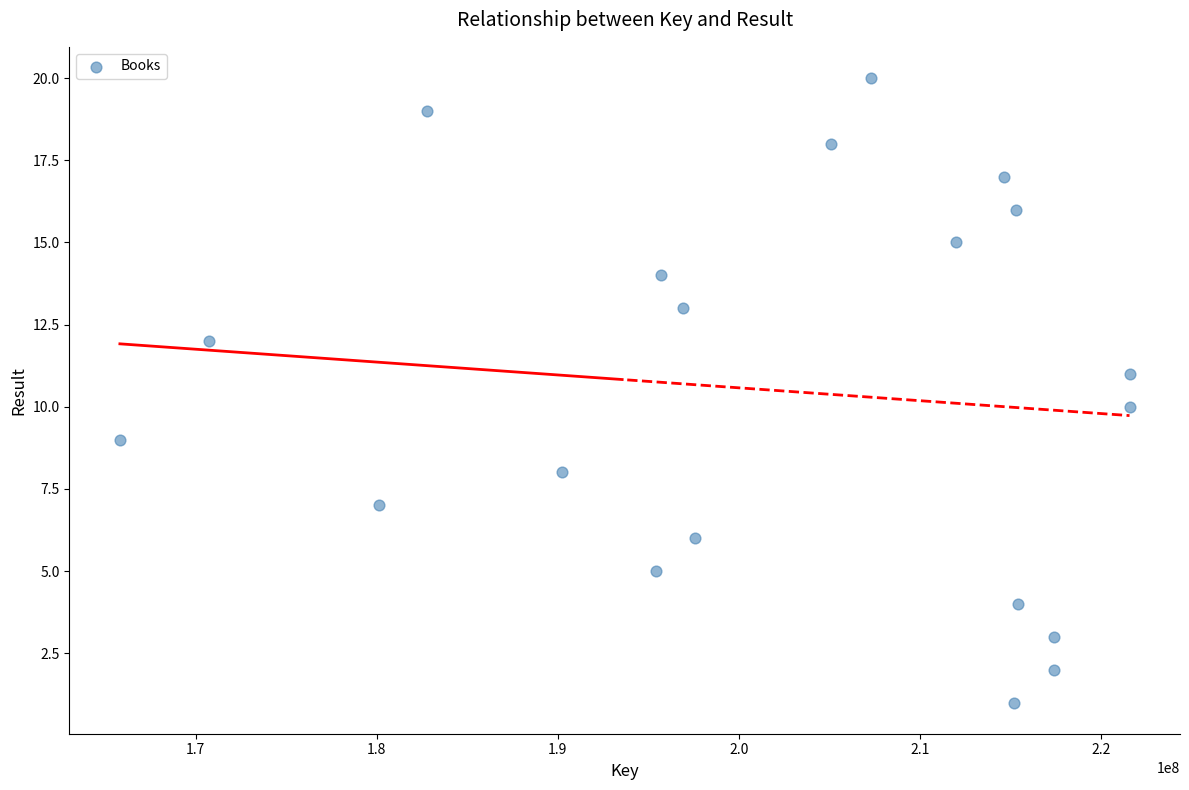

What is the range of Y values (max minus min)?

19